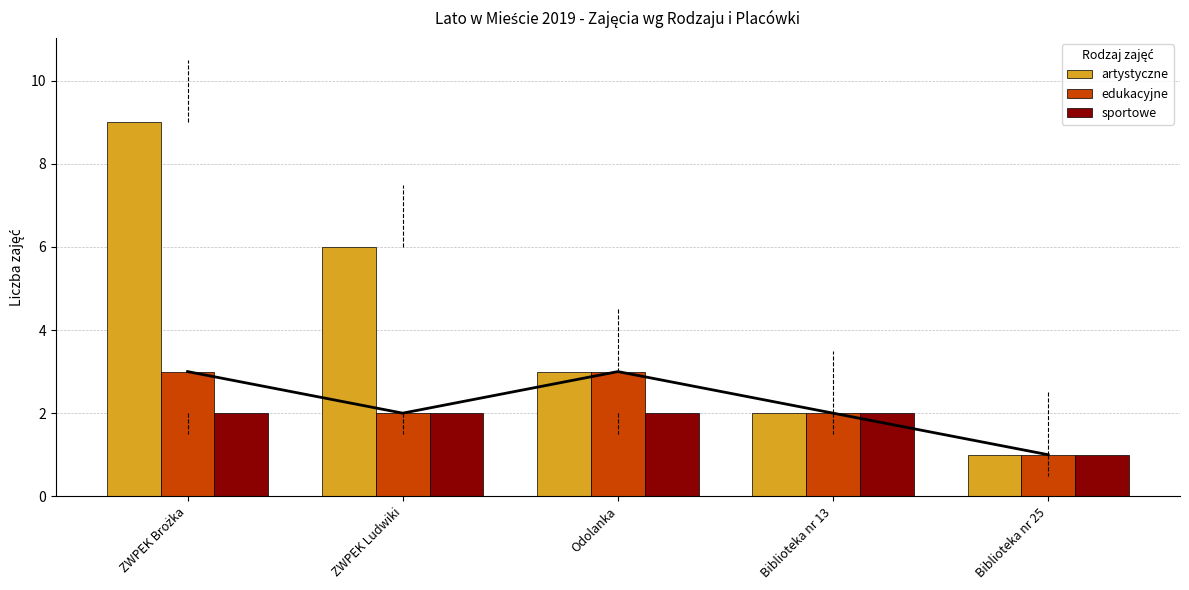

Reading right to left, extract all data points from this chart.

artystyczne: 1	2	3	6	9
edukacyjne: 1	2	3	2	3
sportowe: 1	2	2	2	2